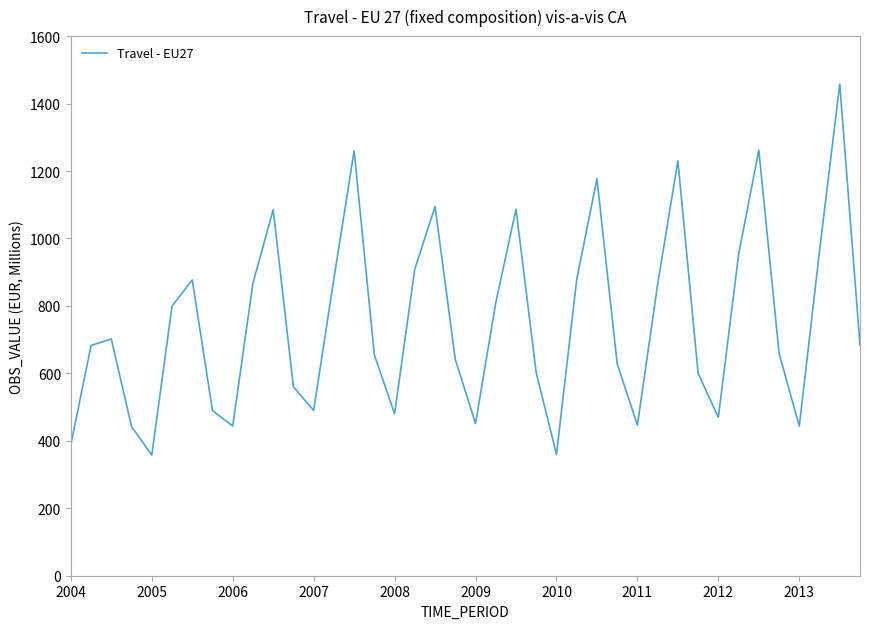

What is the difference between the maximum and minimum values?

1099.7